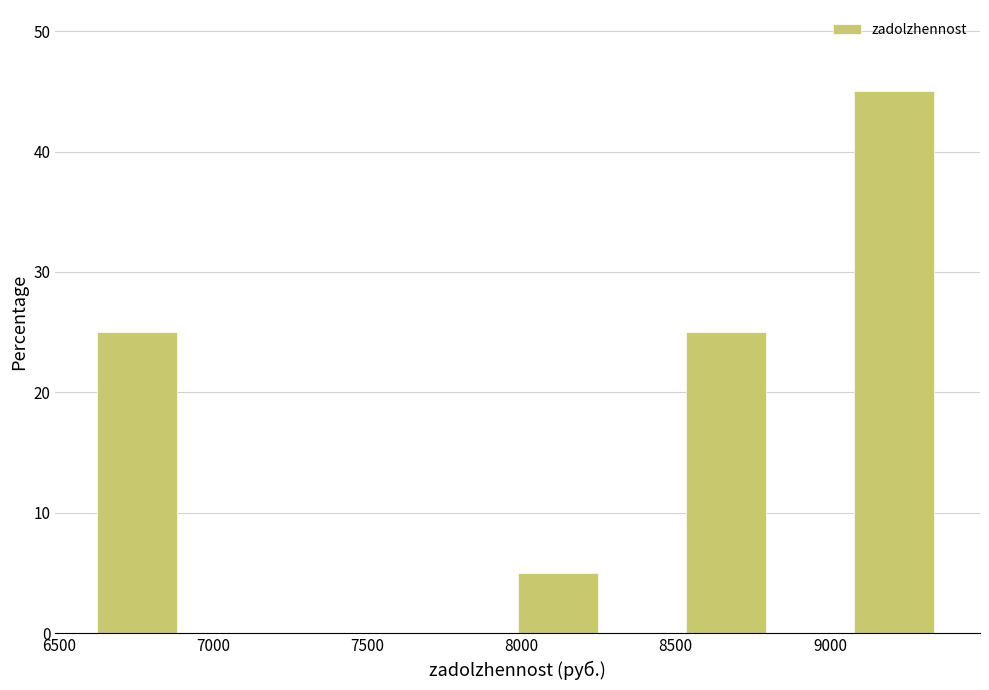

Over which range of the x-axis is the bar tallest?

9100 to 9350